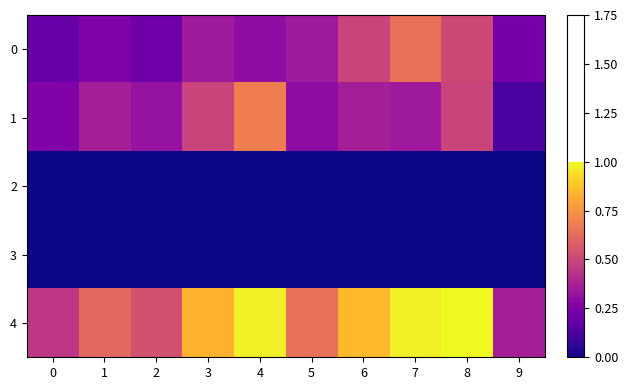

Reading left to right, list all the values displayed in this chart.

0: 0=0.2	1=0.3	2=0.2	3=0.3	4=0.3	5=0.3	6=0.5	7=0.6	8=0.5	9=0.2
1: 0=0.3	1=0.4	2=0.3	3=0.5	4=0.7	5=0.3	6=0.4	7=0.3	8=0.5	9=0.1
2: 0=0.0	1=0.0	2=0.0	3=0.0	4=0.0	5=0.0	6=0.0	7=0.0	8=0.0	9=0.0
3: 0=0.0	1=0.0	2=0.0	3=0.0	4=0.0	5=0.0	6=0.0	7=0.0	8=0.0	9=0.0
4: 0=0.4	1=0.6	2=0.5	3=0.8	4=1.0	5=0.6	6=0.9	7=1.0	8=1.0	9=0.4